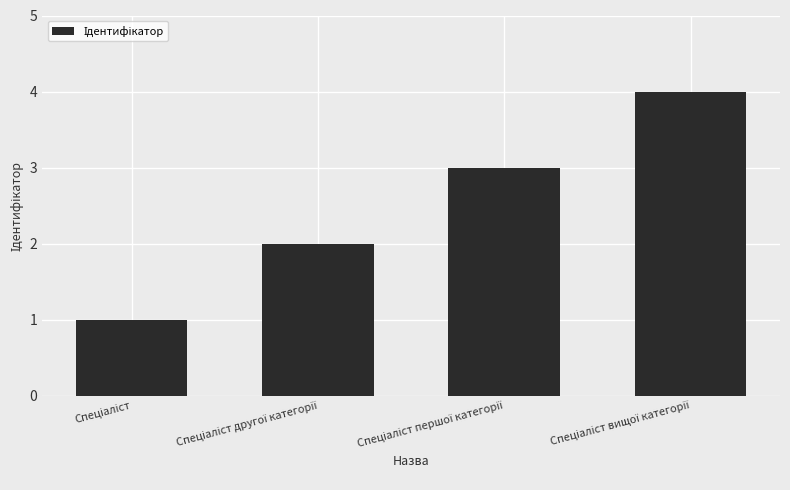

What is the maximum value shown in the chart?

4